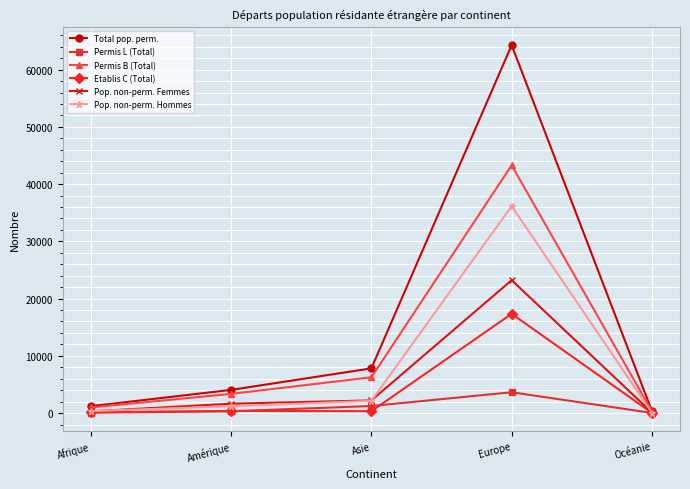

Is the value of Pop. non-perm. Femmes at Asie greater than the value of Total pop. perm. at Europe?

No